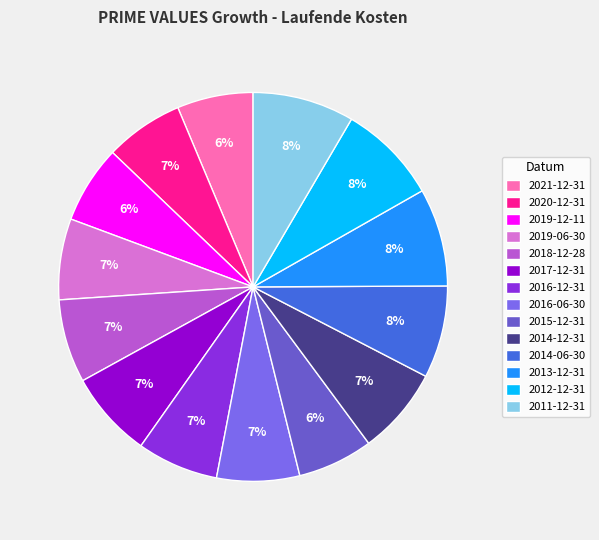

Rank the categories by value from lowest to highest.

2015-12-31, 2021-12-31, 2019-12-11, 2020-12-31, 2019-06-30, 2016-12-31, 2016-06-30, 2018-12-28, 2017-12-31, 2014-12-31, 2014-06-30, 2013-12-31, 2012-12-31, 2011-12-31